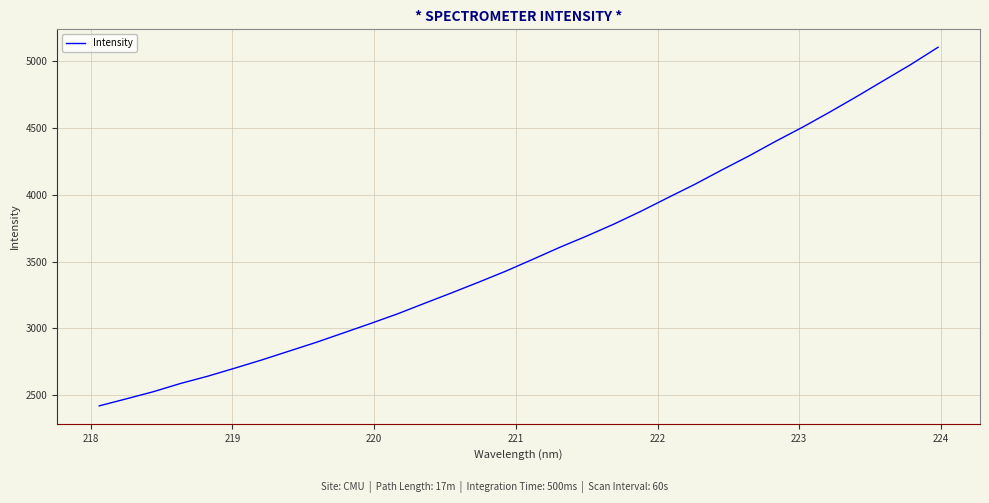

What is the difference between the maximum and minimum values?

2680.3